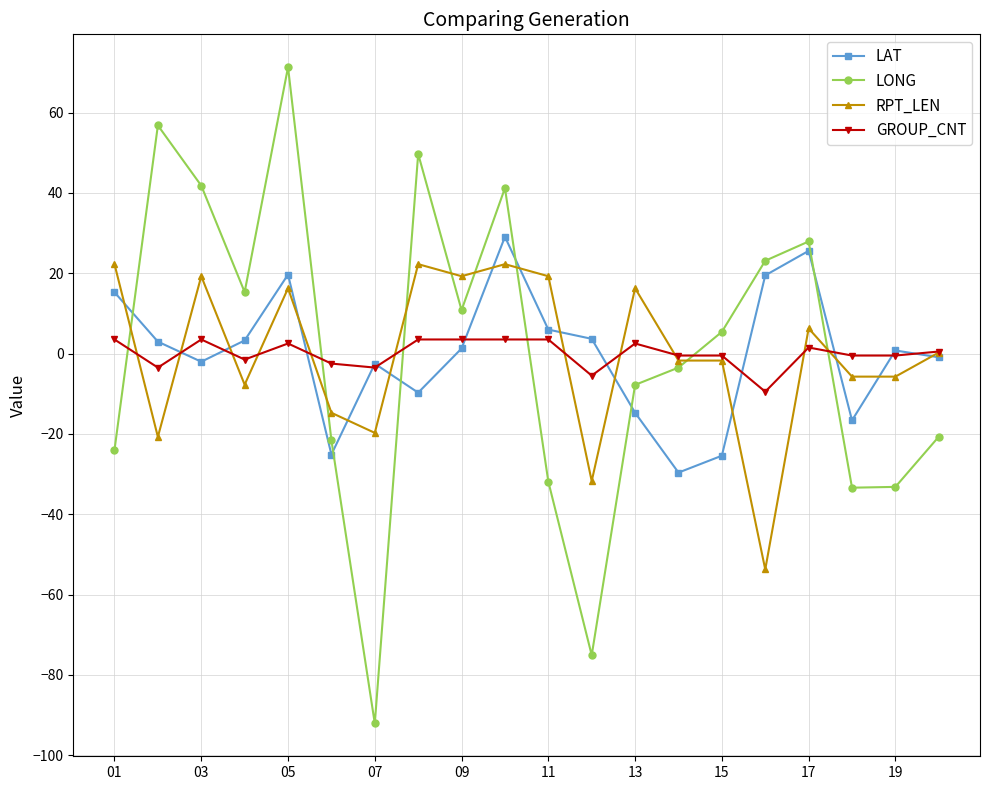

What is the minimum value shown in the chart?

-92.1